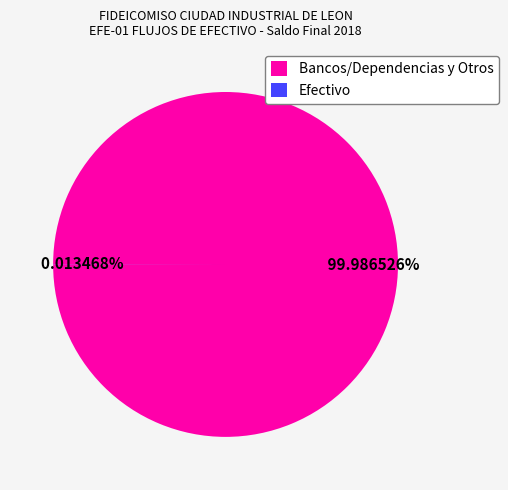

What is the largest slice in the pie chart?

Bancos/Dependencias y Otros